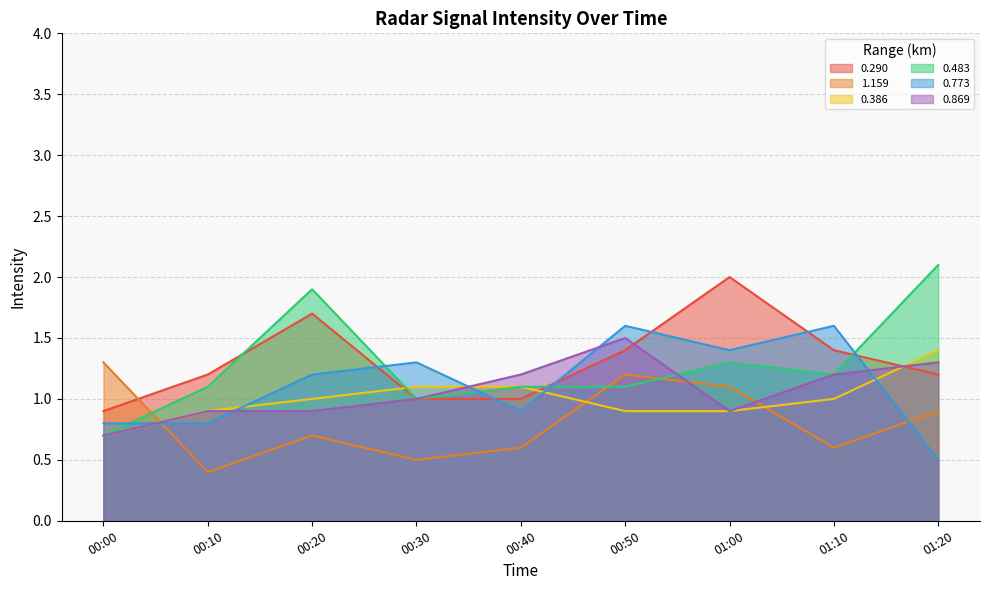

How many lines are shown in the chart?

6